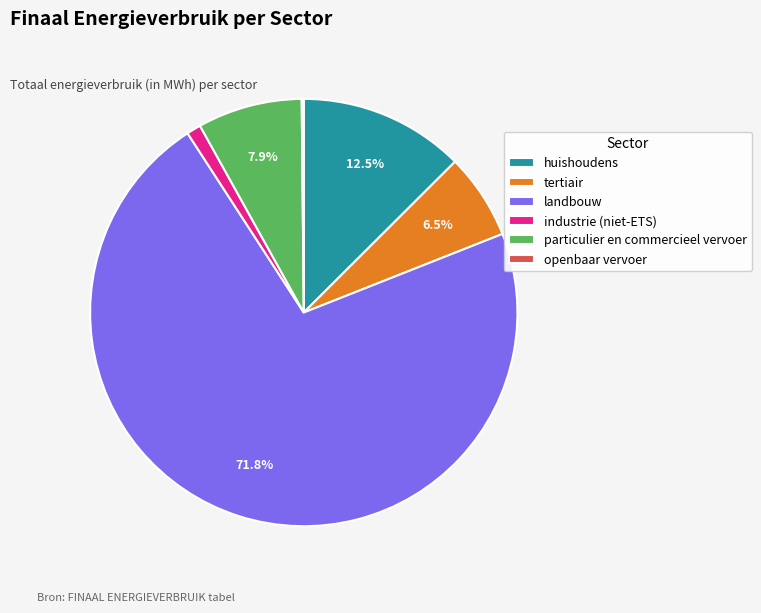

Which category has the biggest portion of the pie?

landbouw